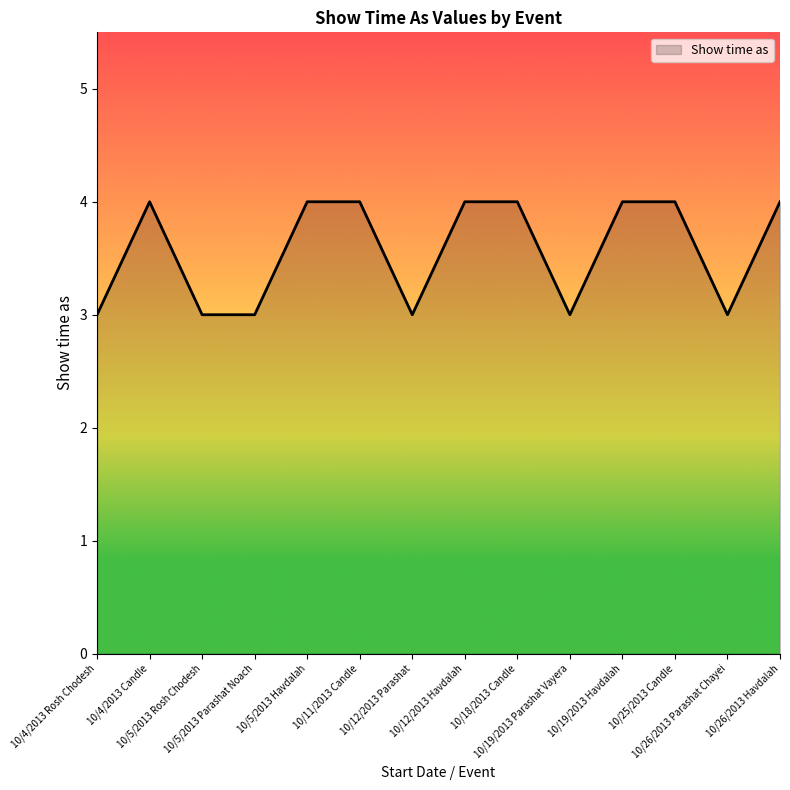

What is the smallest value displayed?

3